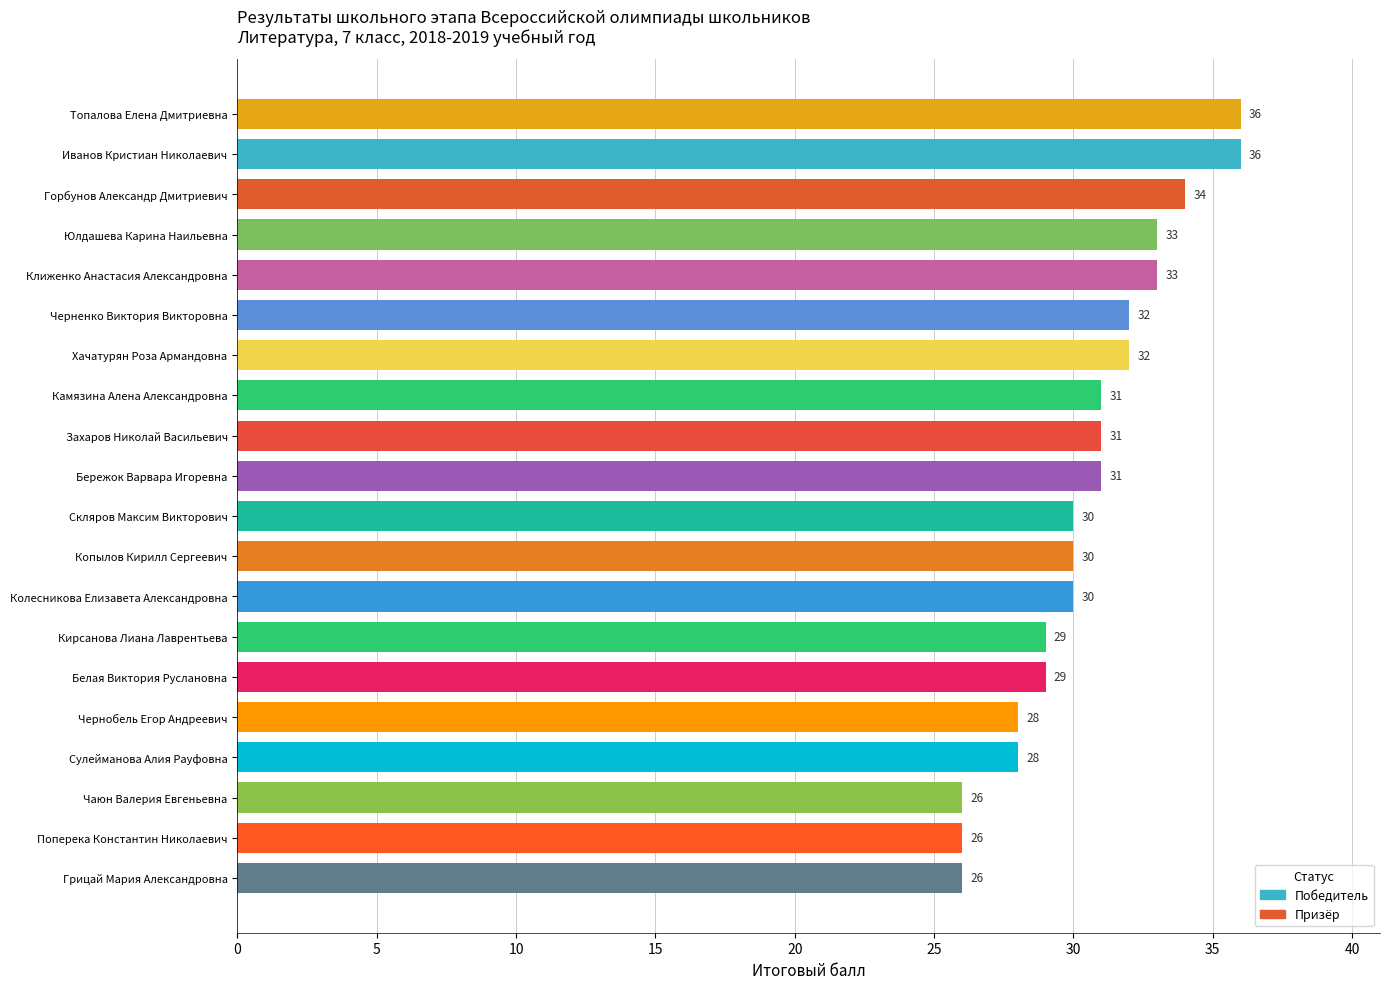

What is the maximum value shown in the chart?

36